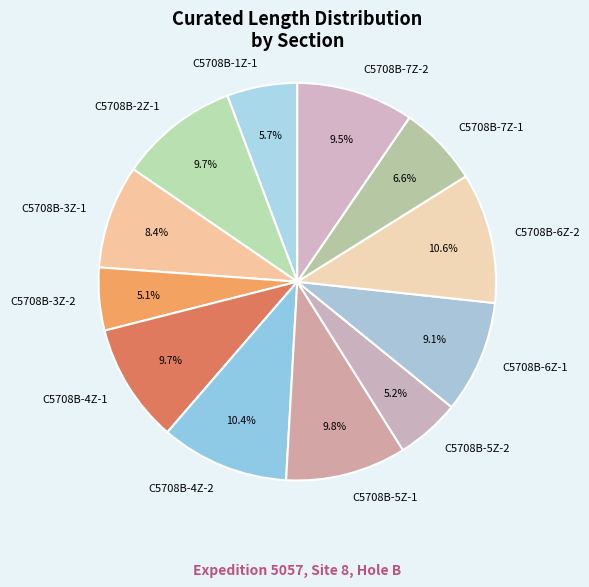

To the nearest percent, what is the average slice percentage?

8%